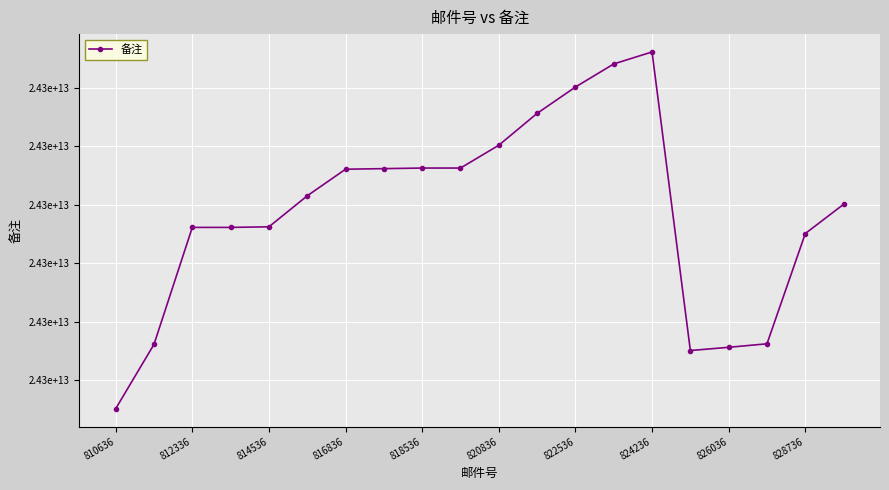

How many points are lower than both their immediate neighbors (excluding endpoints)?

1